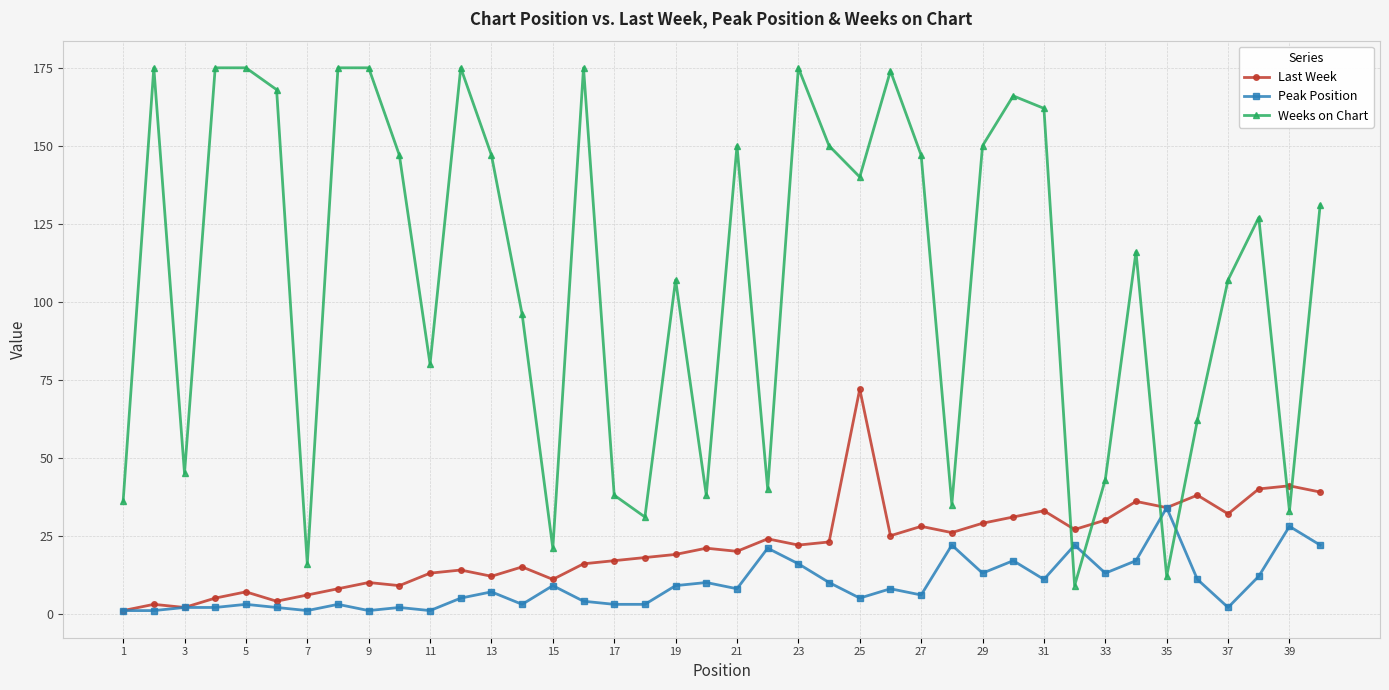

List the series in order of their peak value, lowest first.

Peak Position, Last Week, Weeks on Chart